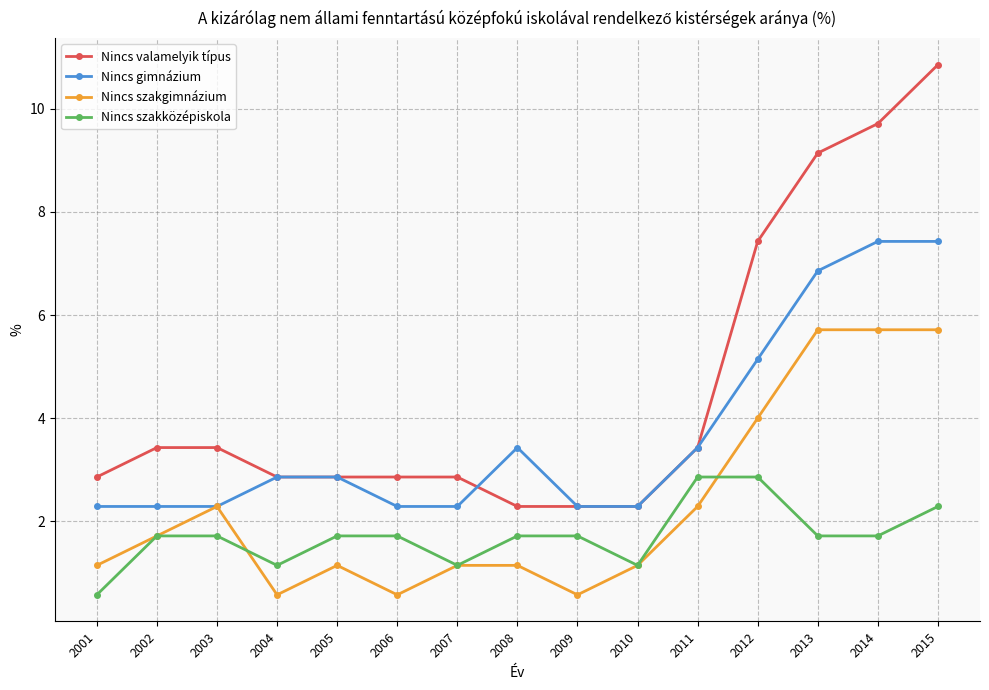

Reading left to right, what are all the values shown in this chart?

Nincs valamelyik típus: 2.9	3.4	3.4	2.9	2.9	2.9	2.9	2.3	2.3	2.3	3.4	7.4	9.1	9.7	10.9
Nincs gimnázium: 2.3	2.3	2.3	2.9	2.9	2.3	2.3	3.4	2.3	2.3	3.4	5.1	6.9	7.4	7.4
Nincs szakgimnázium: 1.1	1.7	2.3	0.6	1.1	0.6	1.1	1.1	0.6	1.1	2.3	4.0	5.7	5.7	5.7
Nincs szakközépiskola: 0.6	1.7	1.7	1.1	1.7	1.7	1.1	1.7	1.7	1.1	2.9	2.9	1.7	1.7	2.3